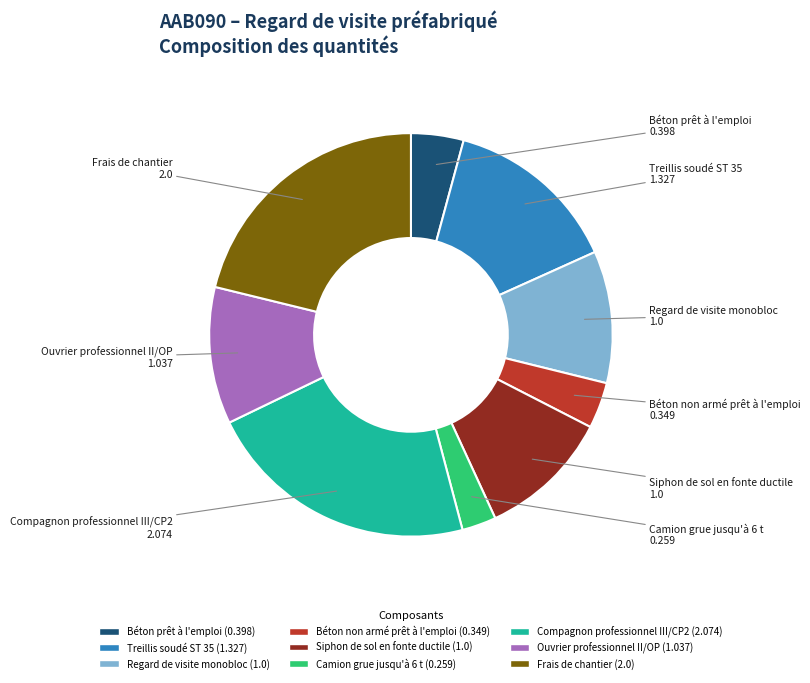

What is the smallest slice in the pie chart?

Camion grue jusqu'à 6 t